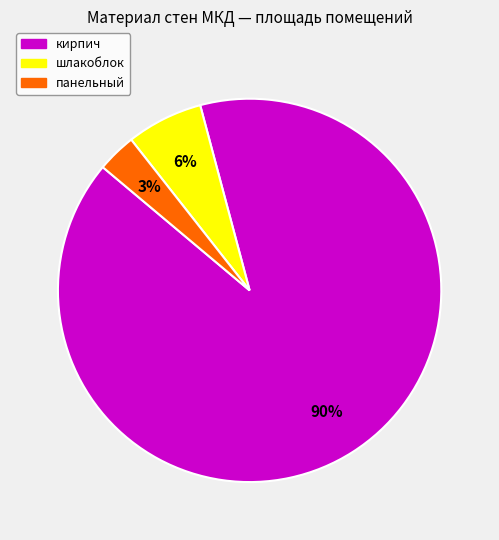

Is there a majority slice in this chart?

Yes